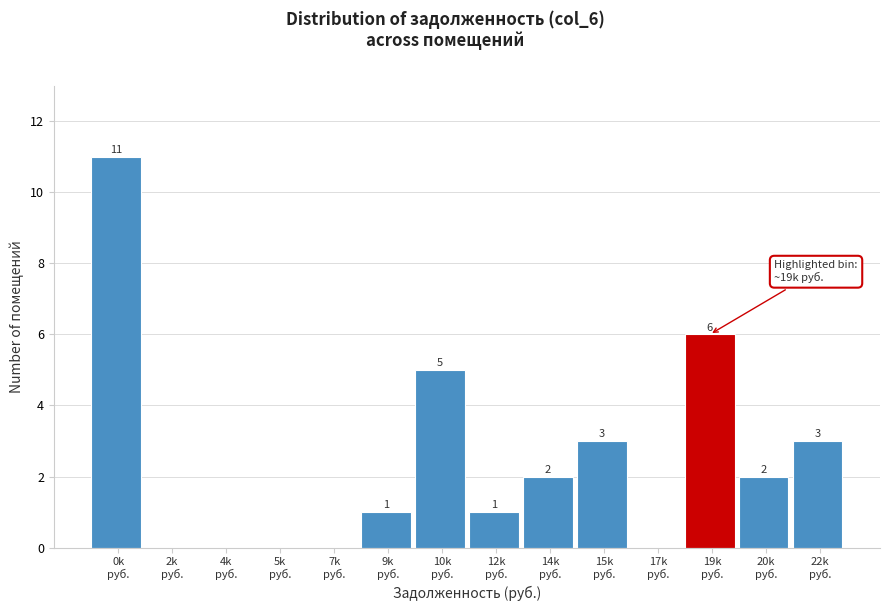

What is the maximum value shown in the chart?

11